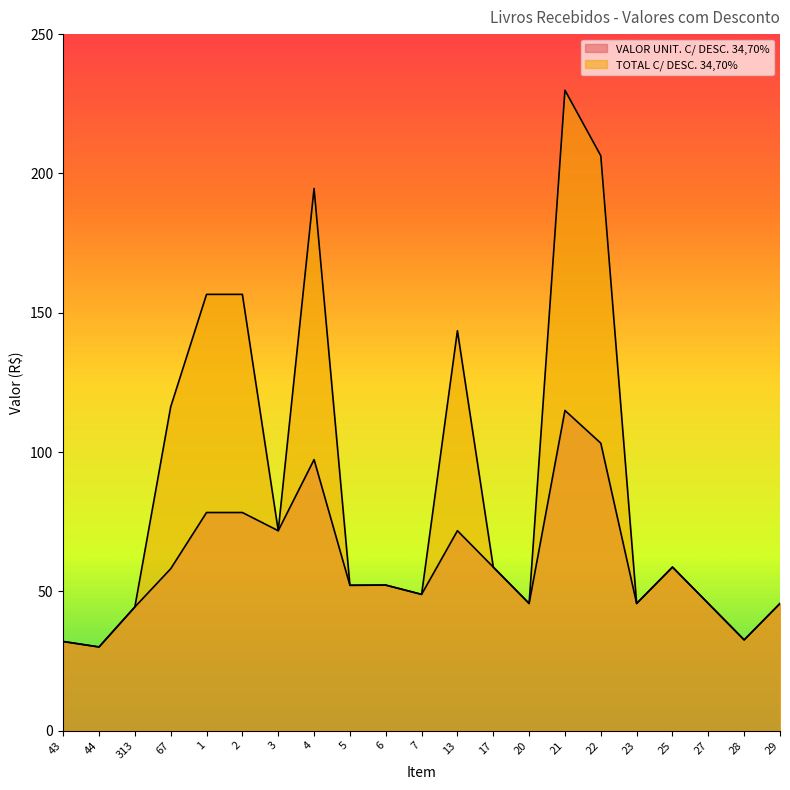

How many interior local peaks does the TOTAL C/ DESC. 34,70% series have?

5